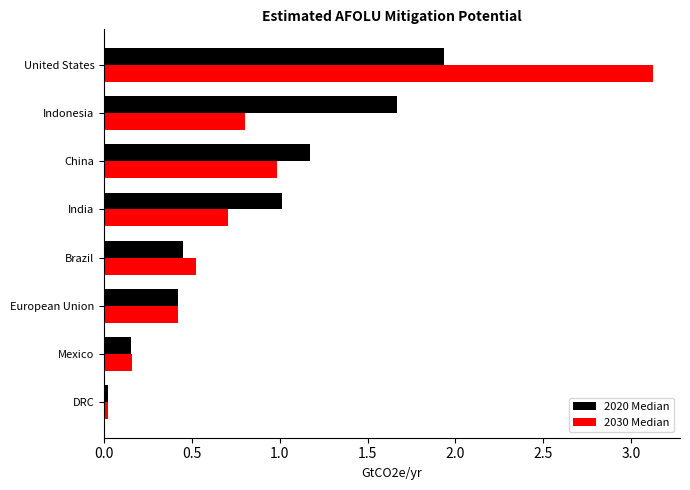

What is the approximate value of 2020 Median at China?

1.2